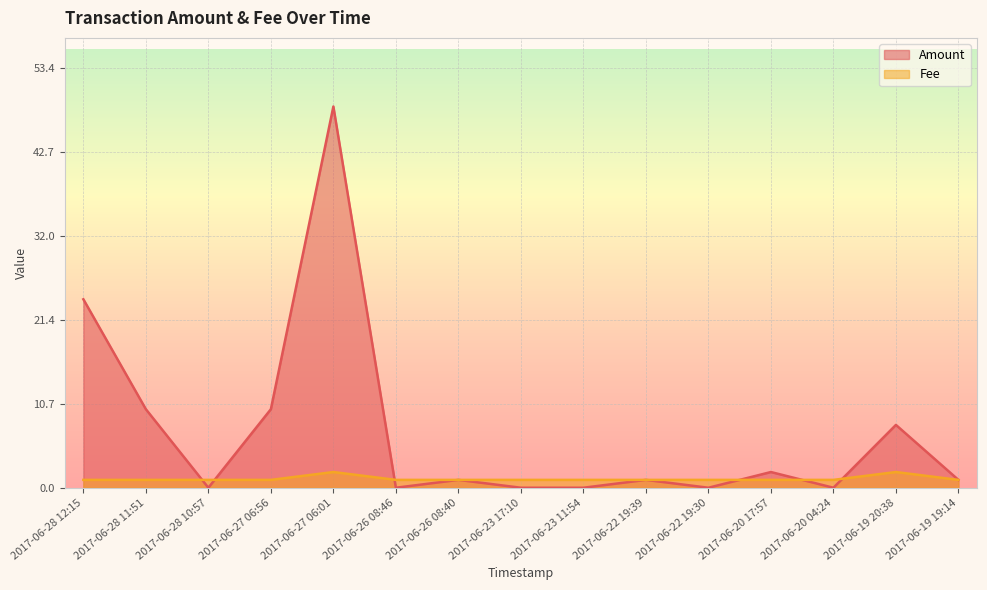

After their last crossing, which series has the higher values: Fee or Amount?

Amount